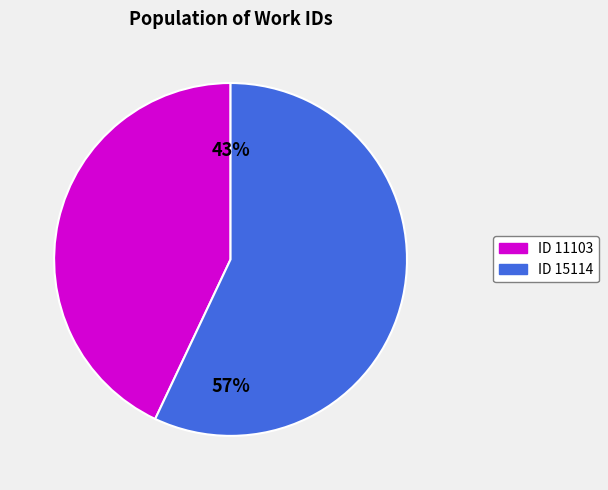

How many segments does this pie chart have?

2